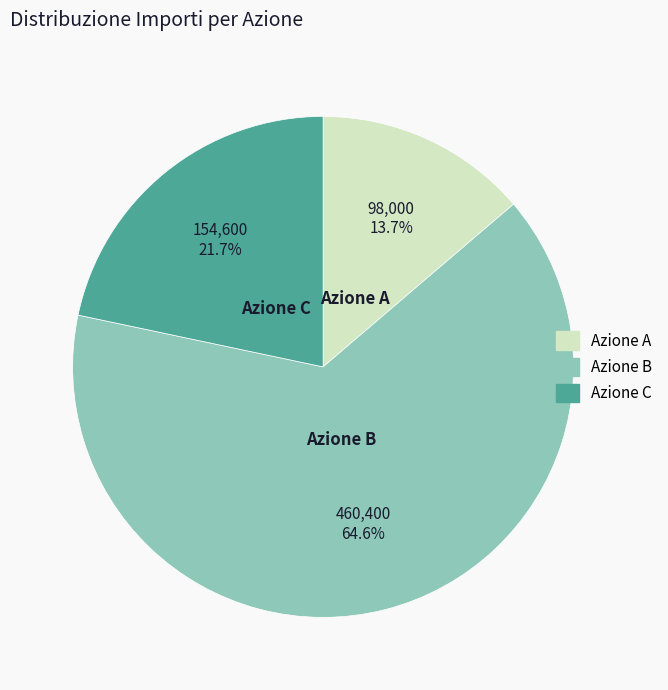

Is it true that Azione A is 23% of the pie?

False